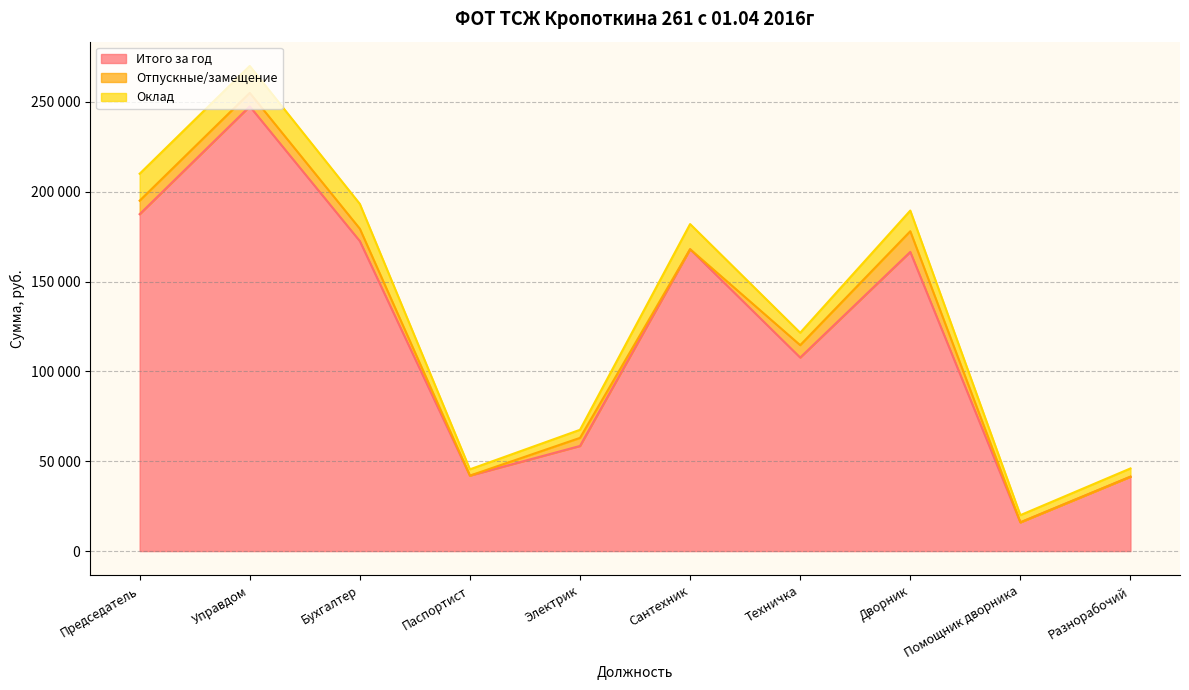

Is the value of Оклад at Техничка greater than the value of Итого за год at Управдом?

No